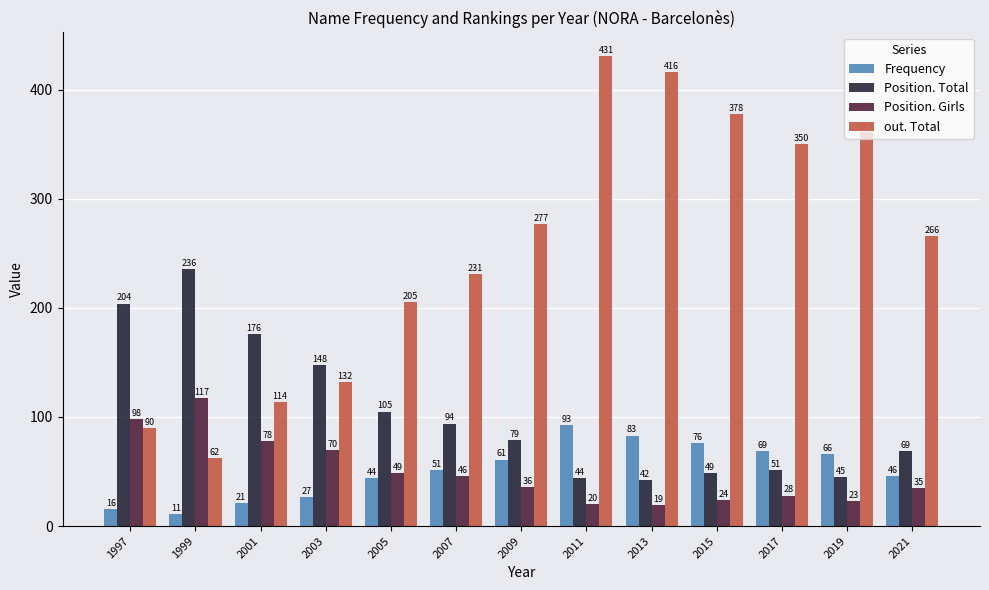

What is the lowest value of the Frequency series?

11